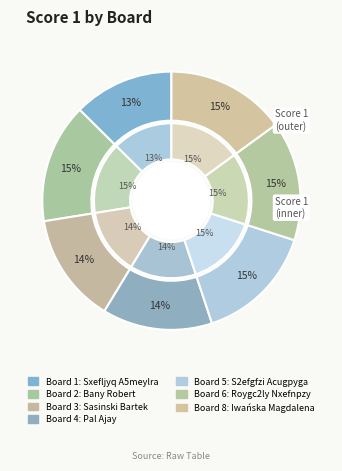

How many segments does this pie chart have?

8